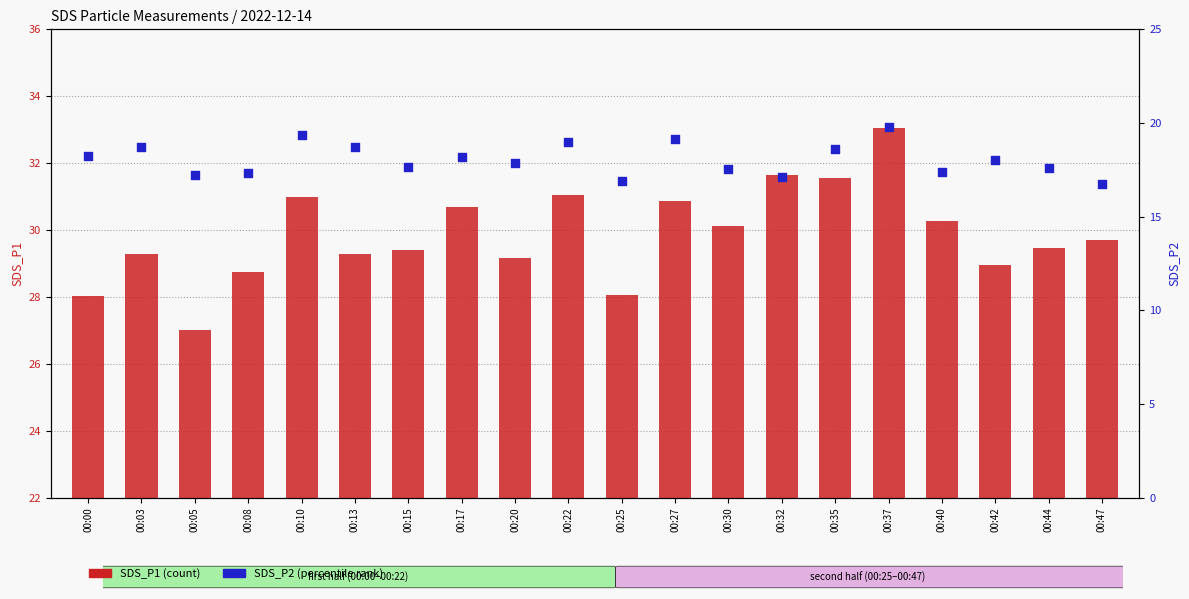

Which series reaches the maximum Y coordinate?

SDS_P2